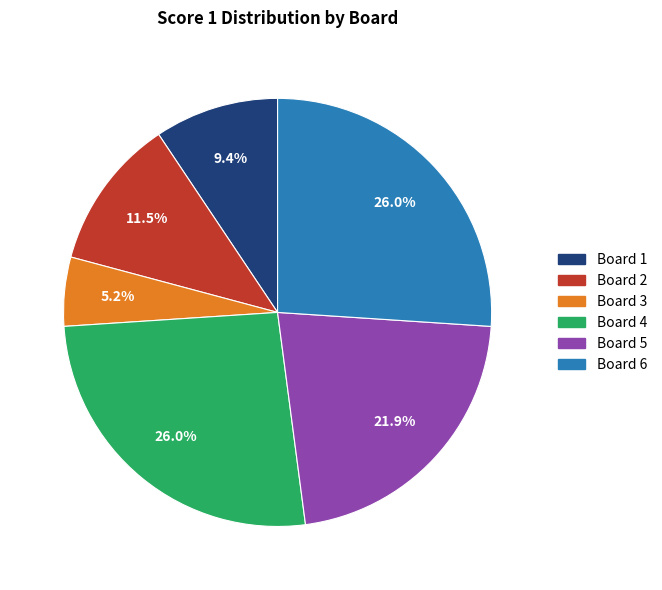

Which slice is the smallest?

Board 3